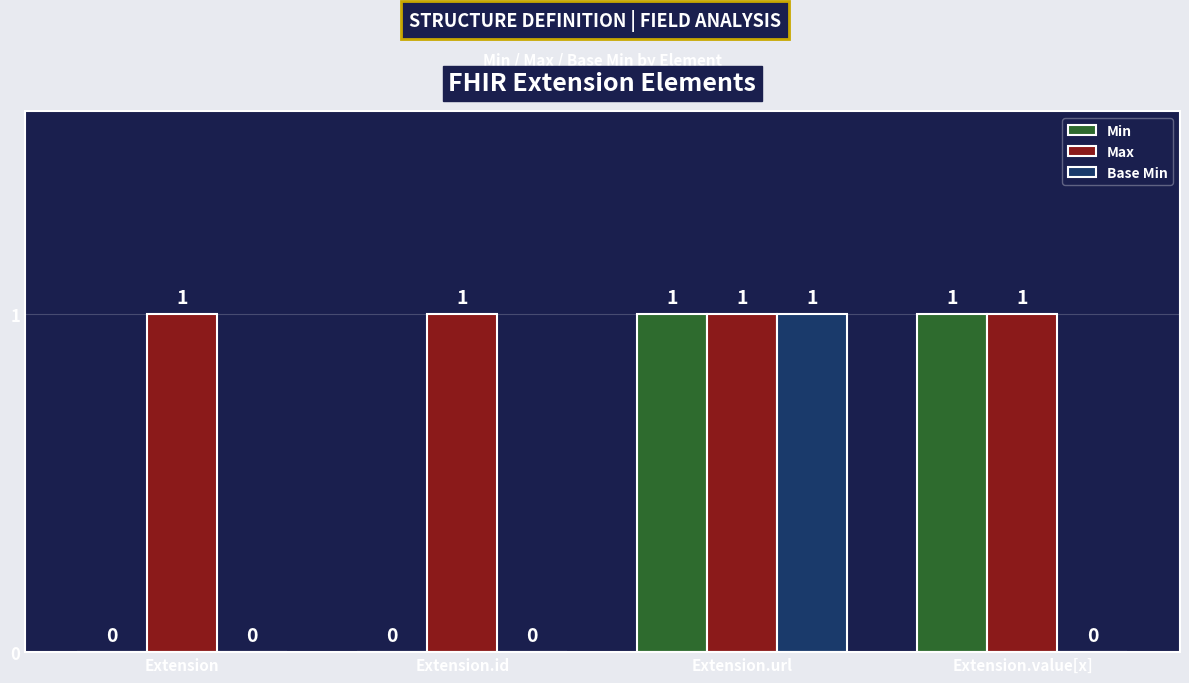

At which category is the sum across all series the highest?

Extension.url